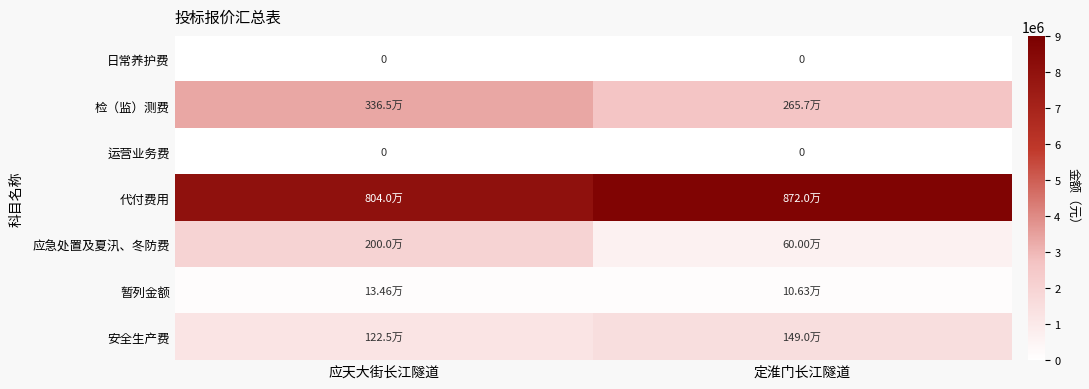

How many categories are shown in the chart?

2